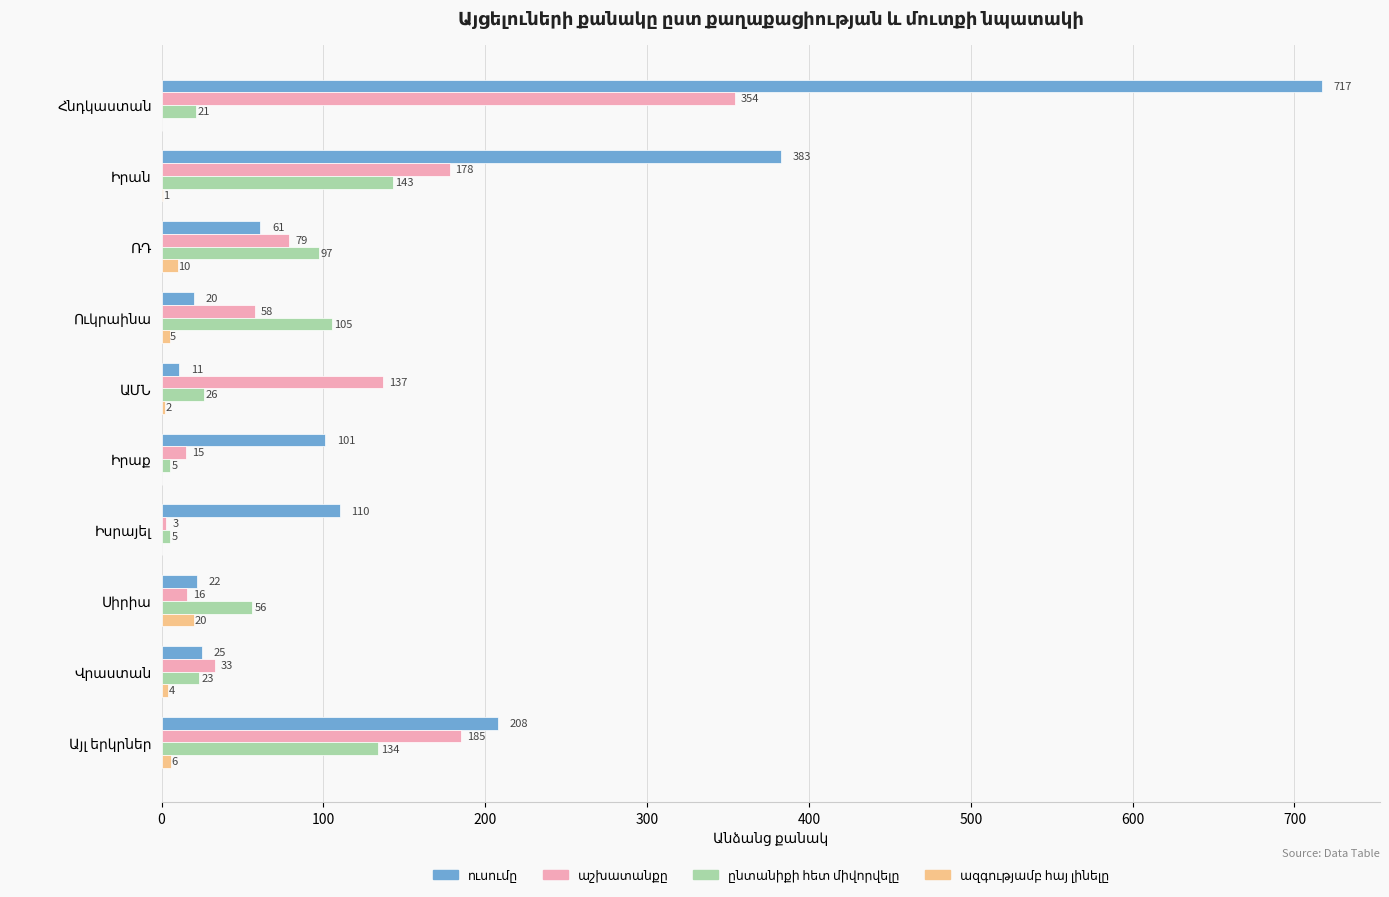

What is the difference between the second highest and second lowest values in the ուսումը series?

363